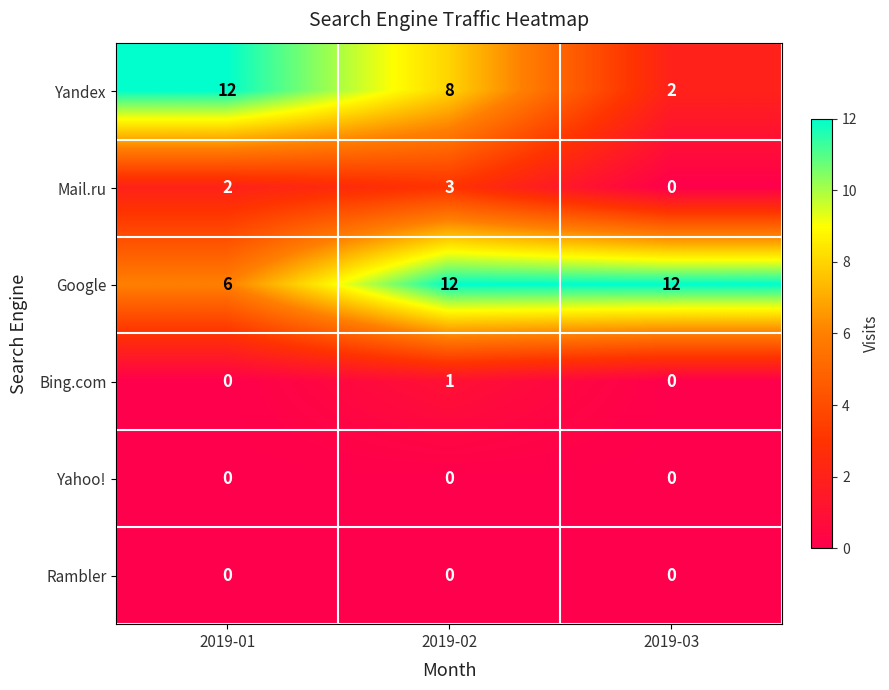

What is the spread (max minus min) of values at 2019-01?

12